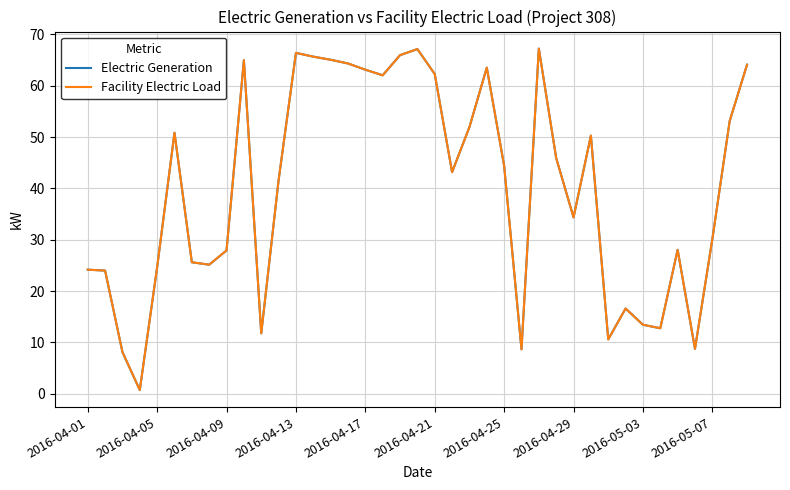

Which series has the largest range (max minus min)?

Electric Generation